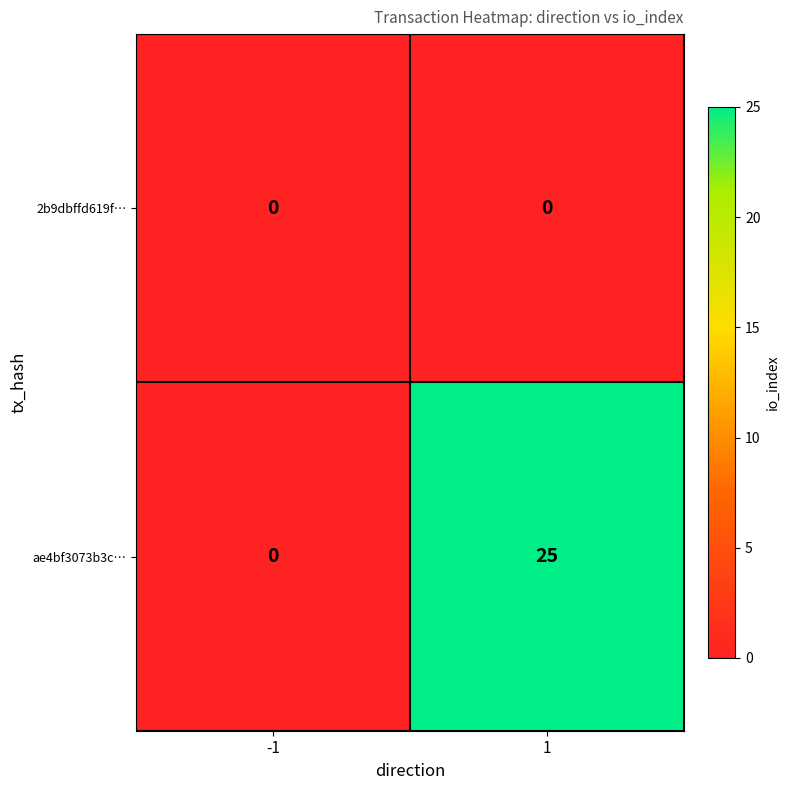

What value does the ae4bf3073b3c… series have at 1, to the nearest 5?

25